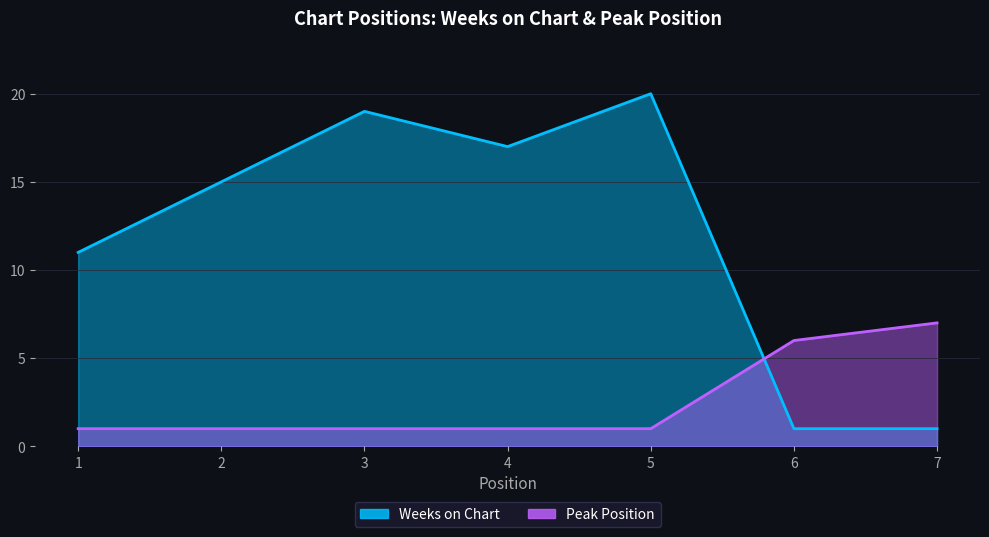

What is the difference between the Weeks on Chart values at 7 and 1?

10